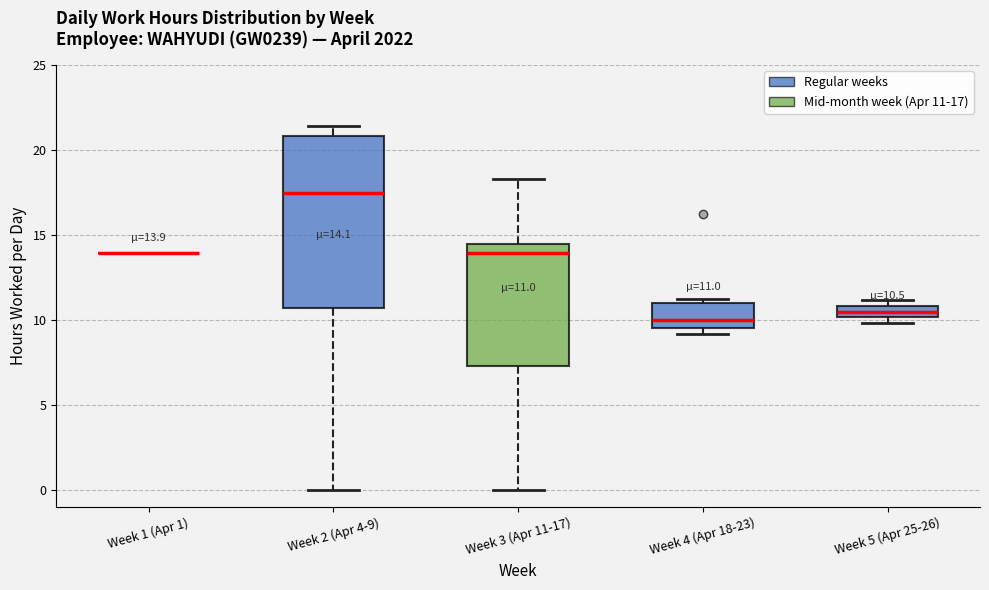

Comparing the boxes themselves (not the whiskers), which one is the tallest?

Week 2 (Apr 4-9)